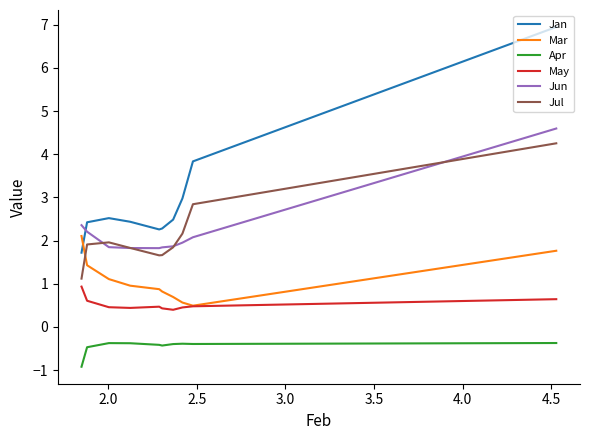

Rank the series by their maximum value, from lowest to highest.

Apr, May, Mar, Jul, Jun, Jan